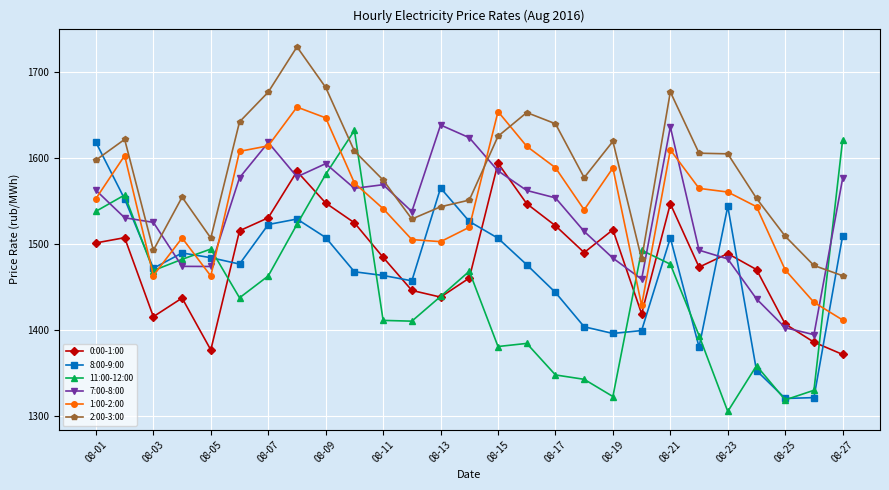

Count the number of data series in this chart.

6